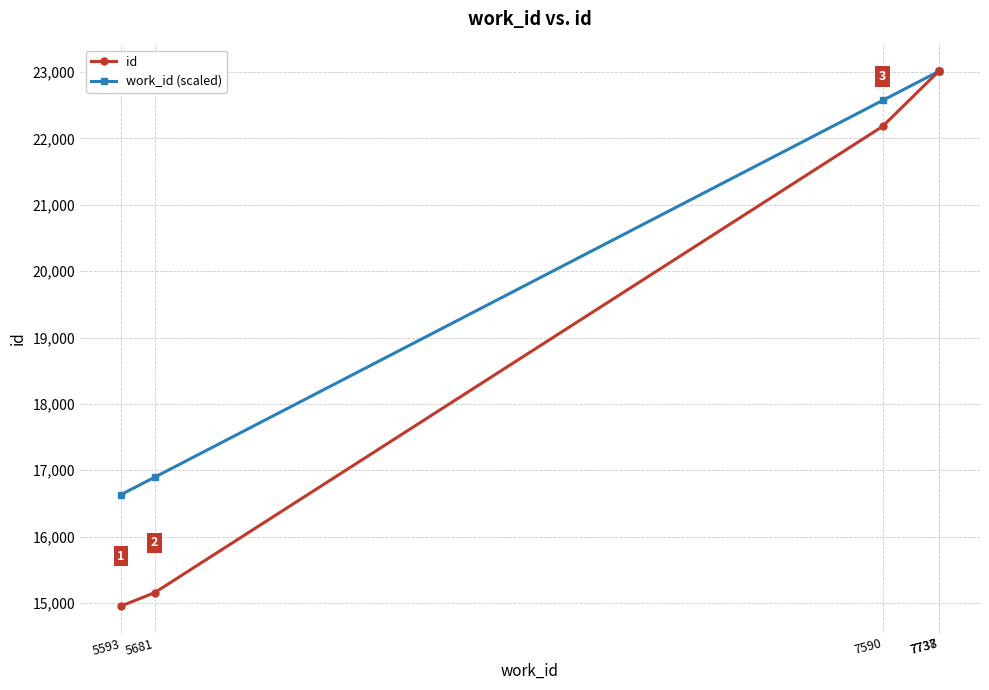

What is the spread (max minus min) of values at 7737?

2.0